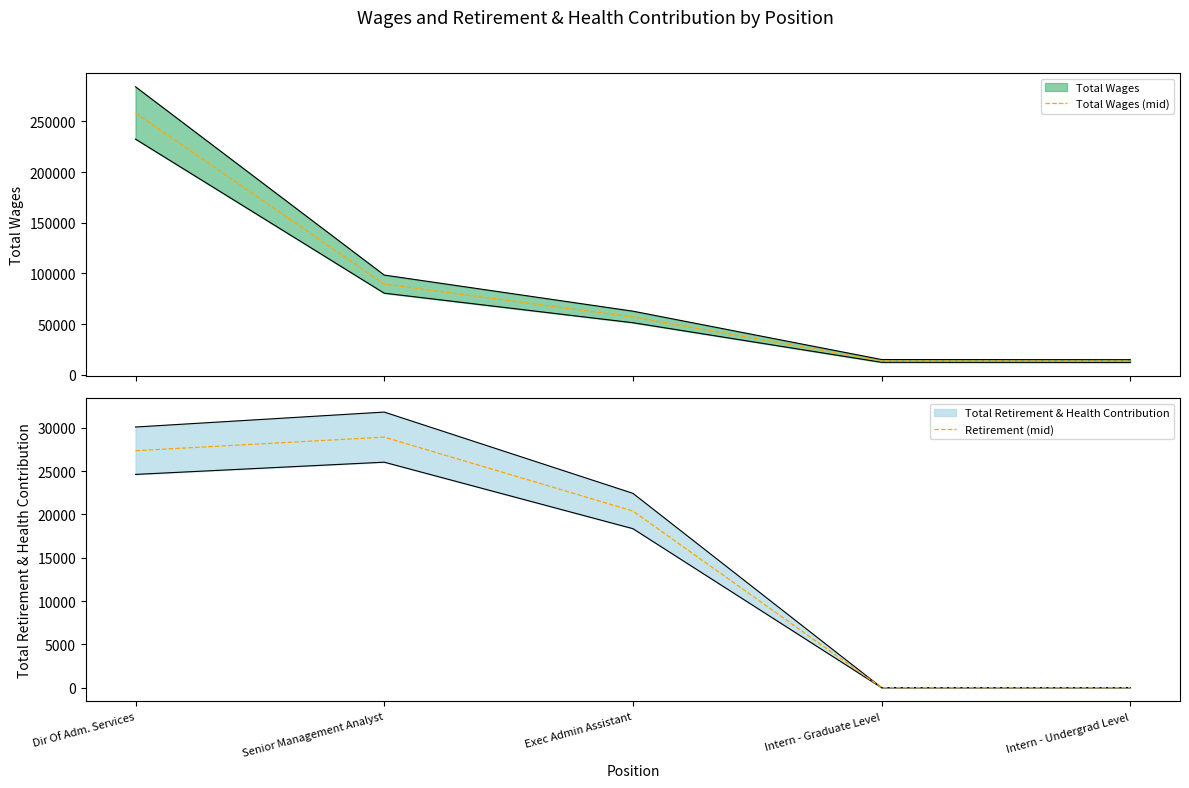

Reading right to left, extract all data points from this chart.

Total Wages (mid): 13463	13575	56980	89368	258282
Retirement (mid): 0	0	20387	28909	27341